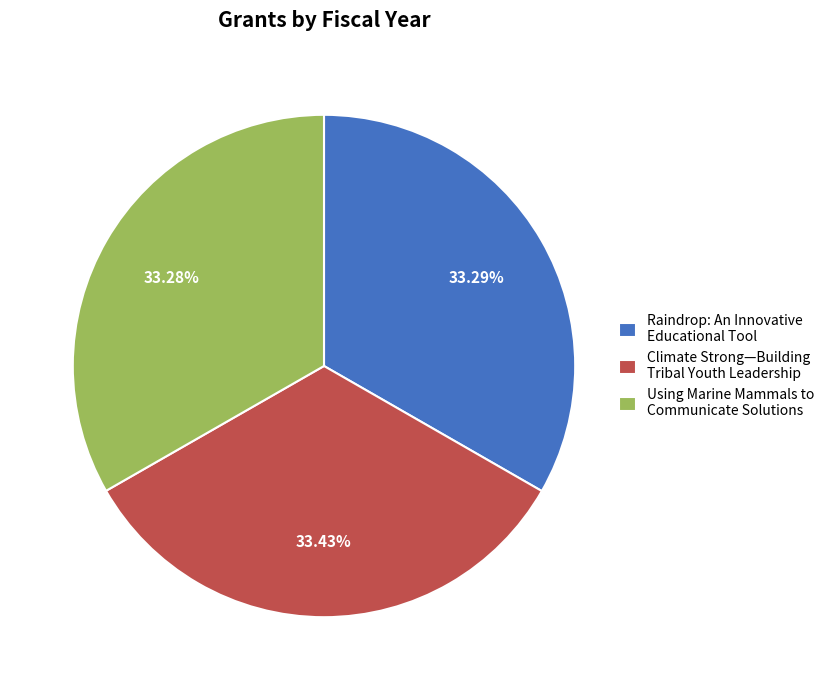

True or false: Climate Strong—Building Tribal Youth Leadership accounts for 33% of the total.

True